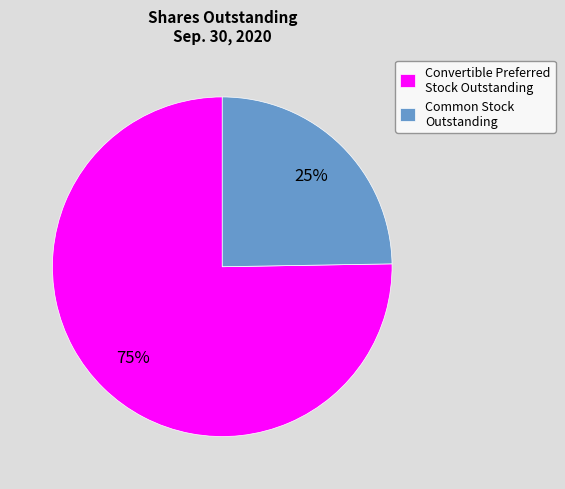

The Common Stock Outstanding slice represents 13% of the pie. True or false?

False